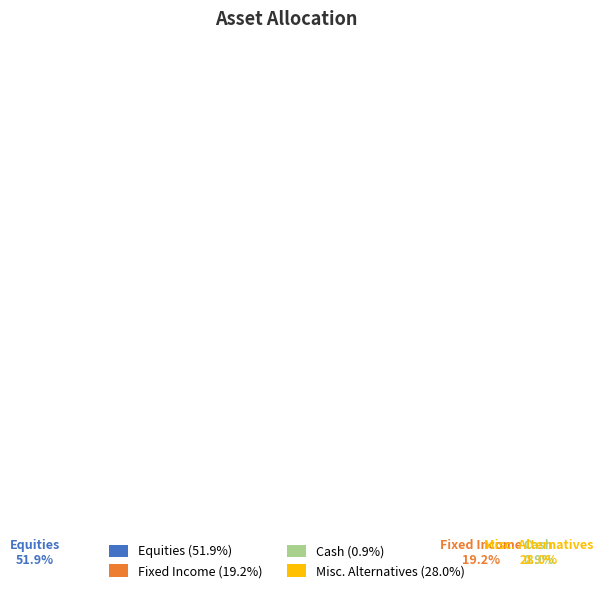

How many segments does this pie chart have?

4